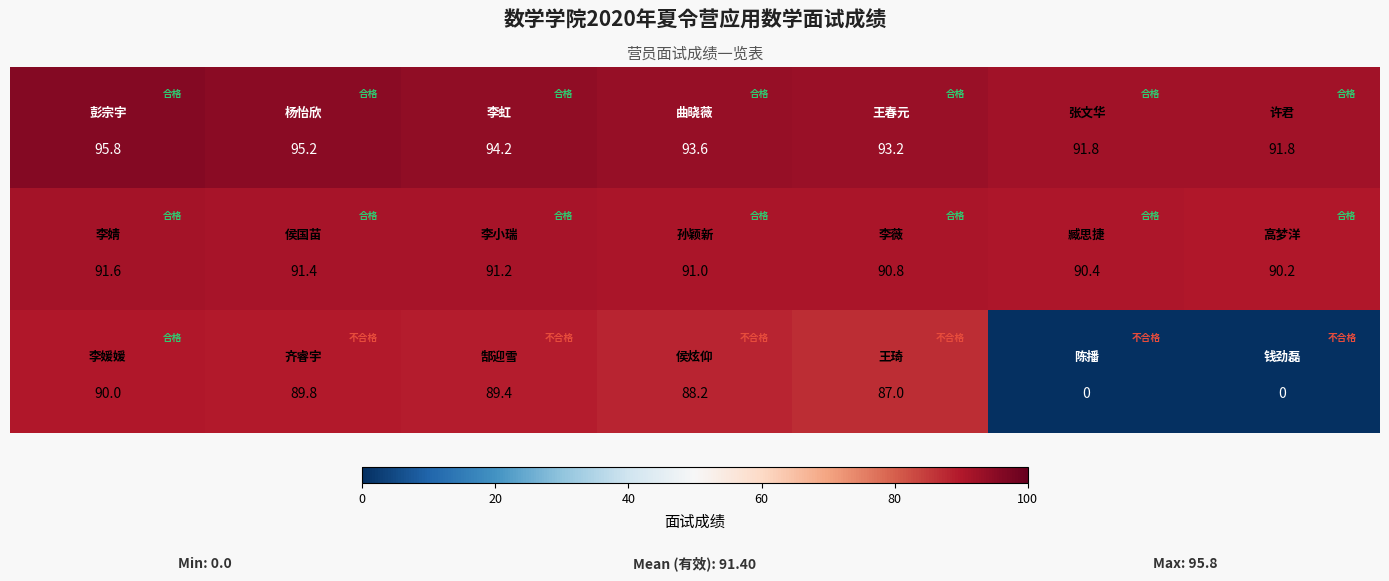

At how many categories does at least one series exceed 19?

7